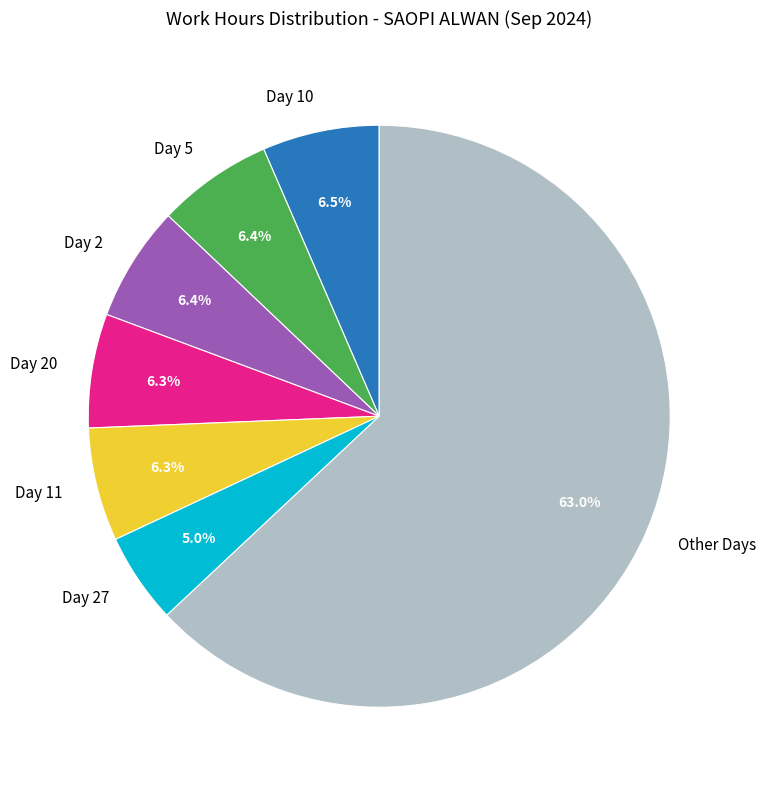

True or false: Day 27 accounts for 1% of the total.

False